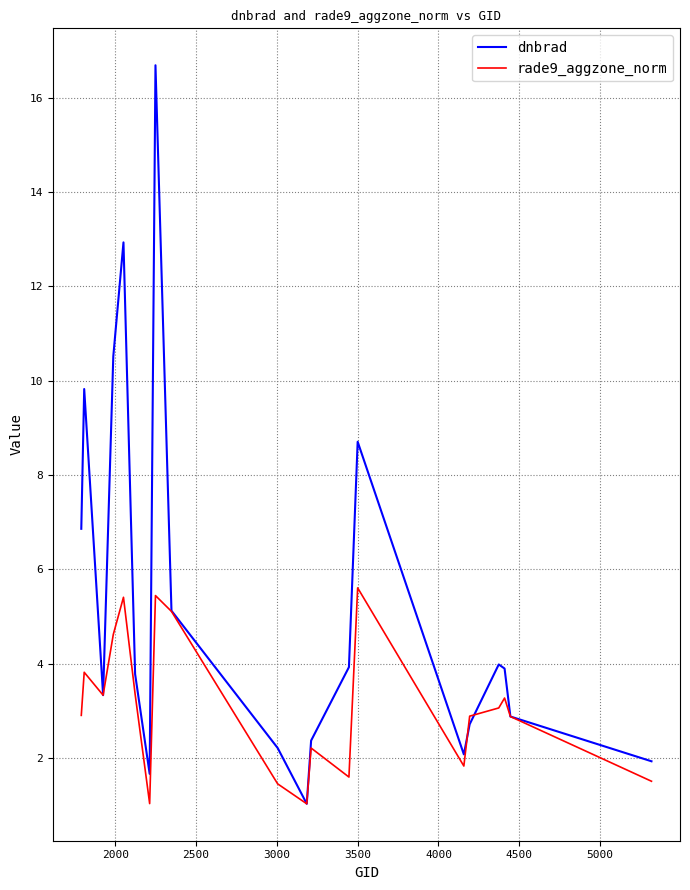

True or false: dnbrad and rade9_aggzone_norm cross at least once.

True